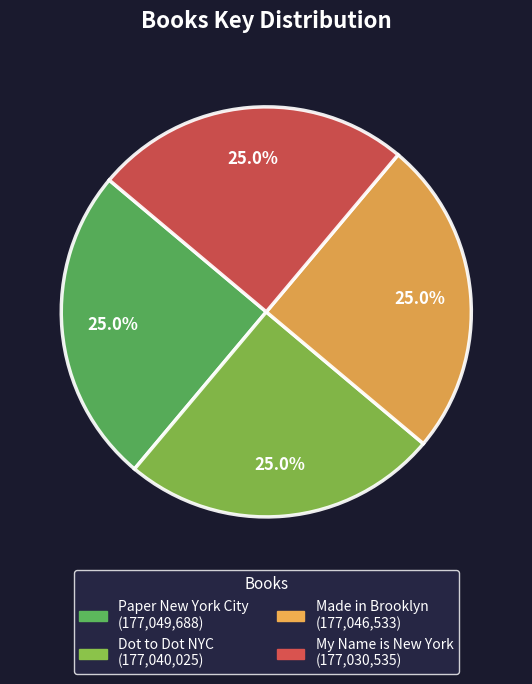

Approximately how many times larger is the value at Made in Brooklyn compared to Dot to Dot NYC?

1.0